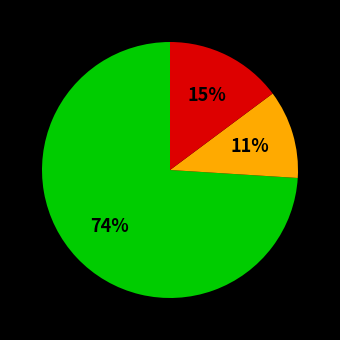

To the nearest percent, what is the average slice percentage?

33%